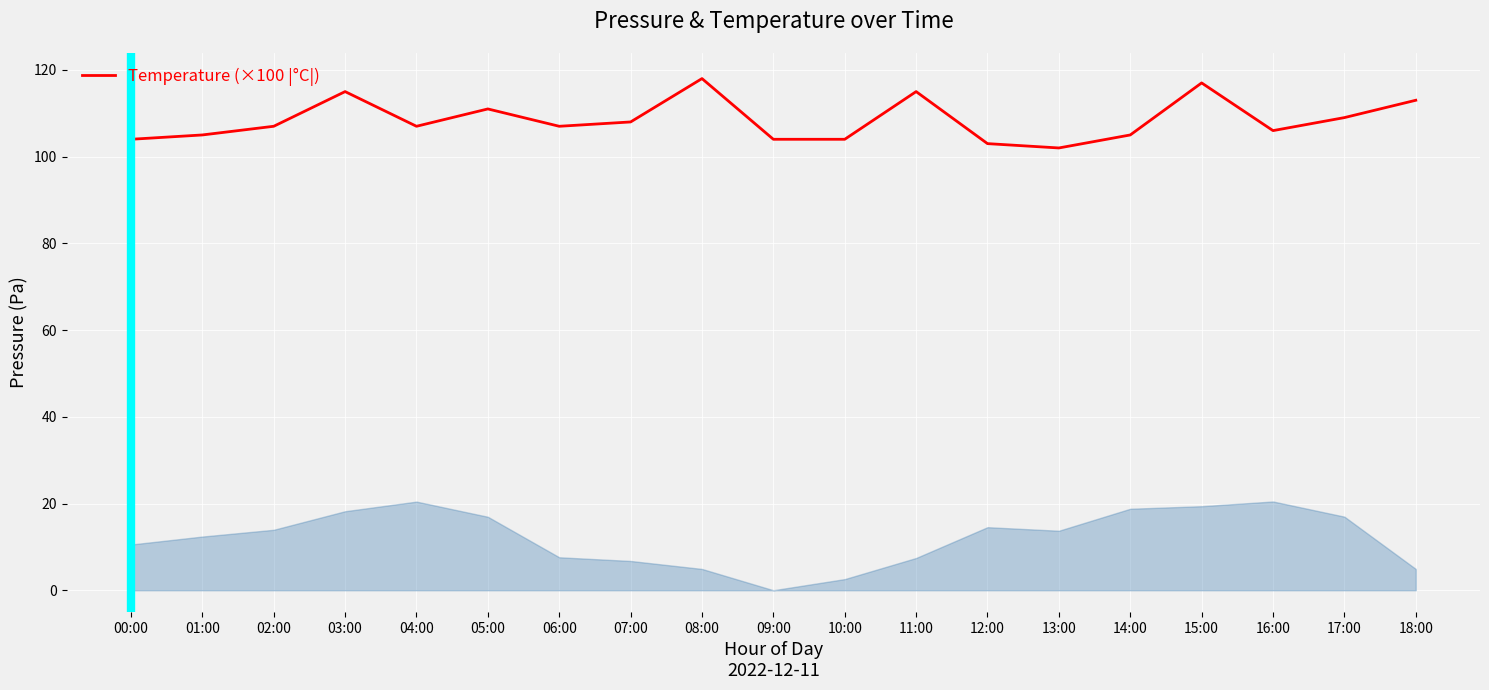

What position from the right is 07:00?

12